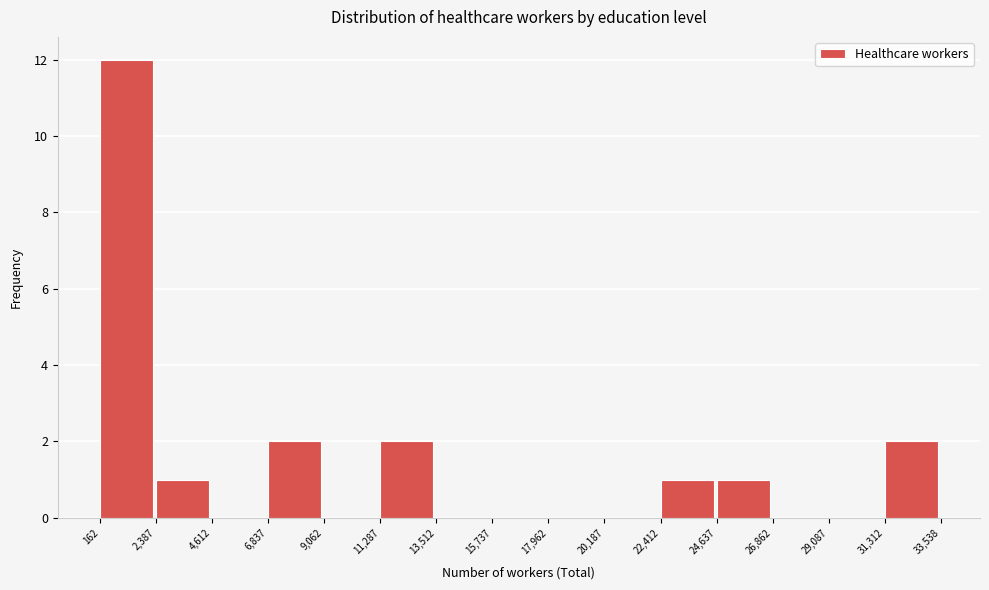

Reading left to right, list every bar in this chart as the range it spans on the x-axis followed by its height. The values are not printed on the chart, so give them approximately, as read against the axis.

162 to 2,387: 12
2,387 to 4,612: 1
4,612 to 6,837: 0
6,837 to 9,062: 2
9,062 to 11,287: 0
11,287 to 13,512: 2
13,512 to 15,737: 0
15,737 to 17,962: 0
17,962 to 20,187: 0
20,187 to 22,412: 0
22,412 to 24,637: 1
24,637 to 26,862: 1
26,862 to 29,087: 0
29,087 to 31,312: 0
31,312 to 33,538: 2